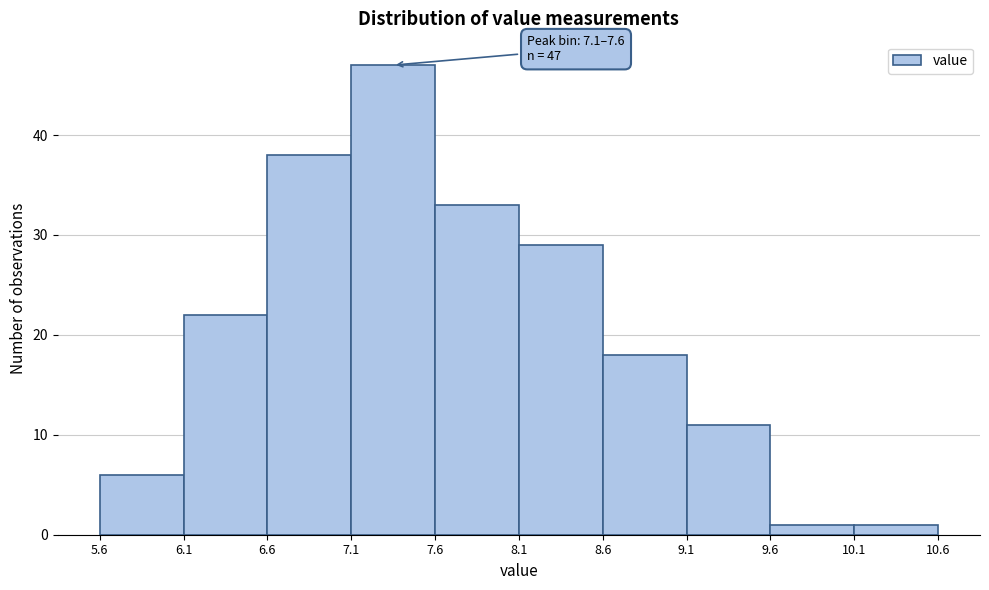

Which range on the x-axis has the tallest bar?

7.1 to 7.6